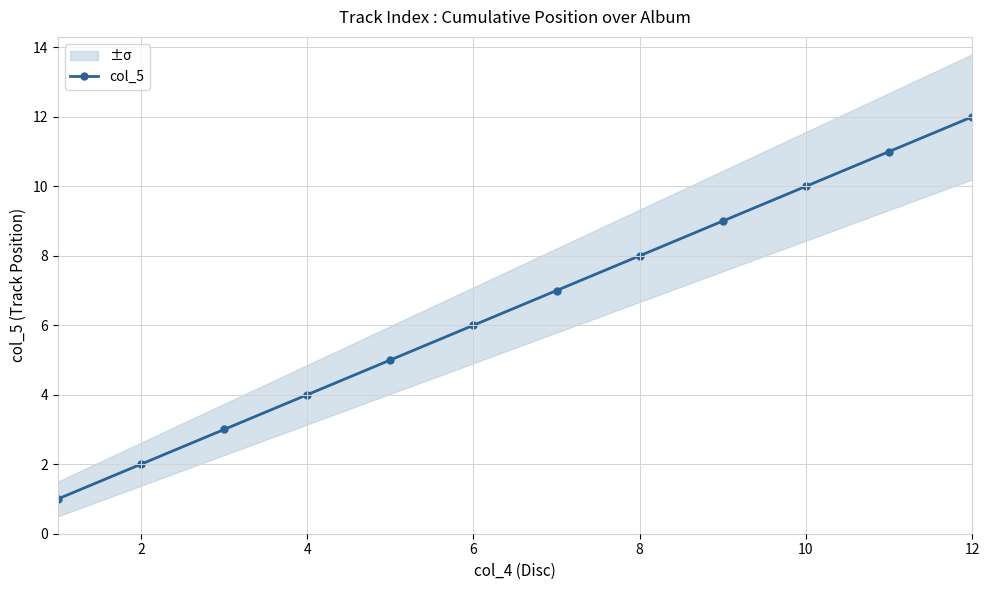

True or false: col_5 has more than 1 points higher than both neighbors.

False